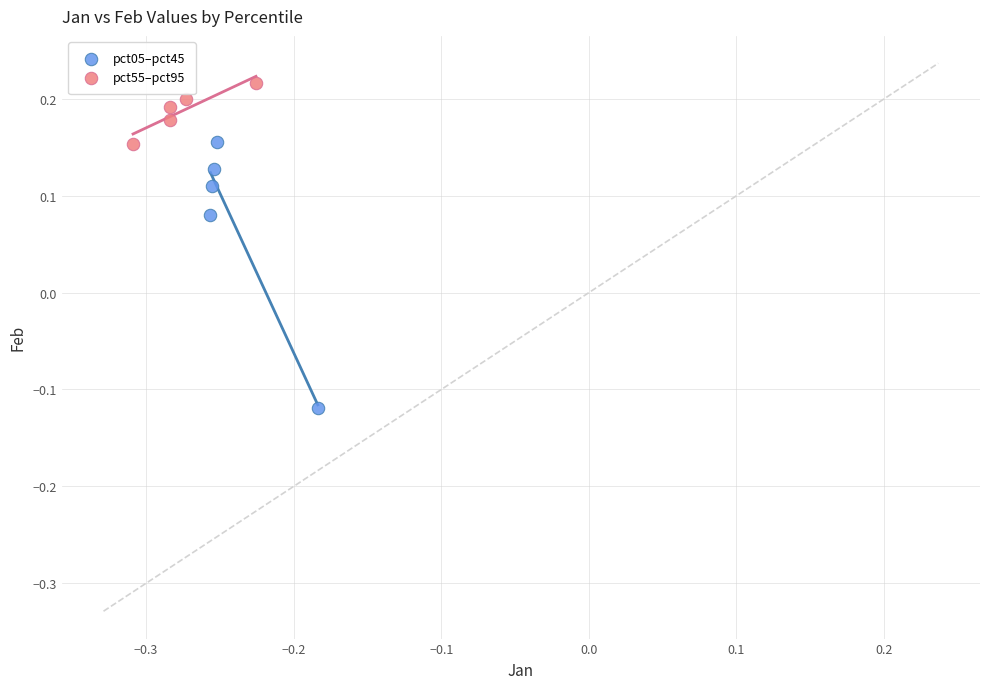

Which series has the widest spread of Y values?

pct05–pct45